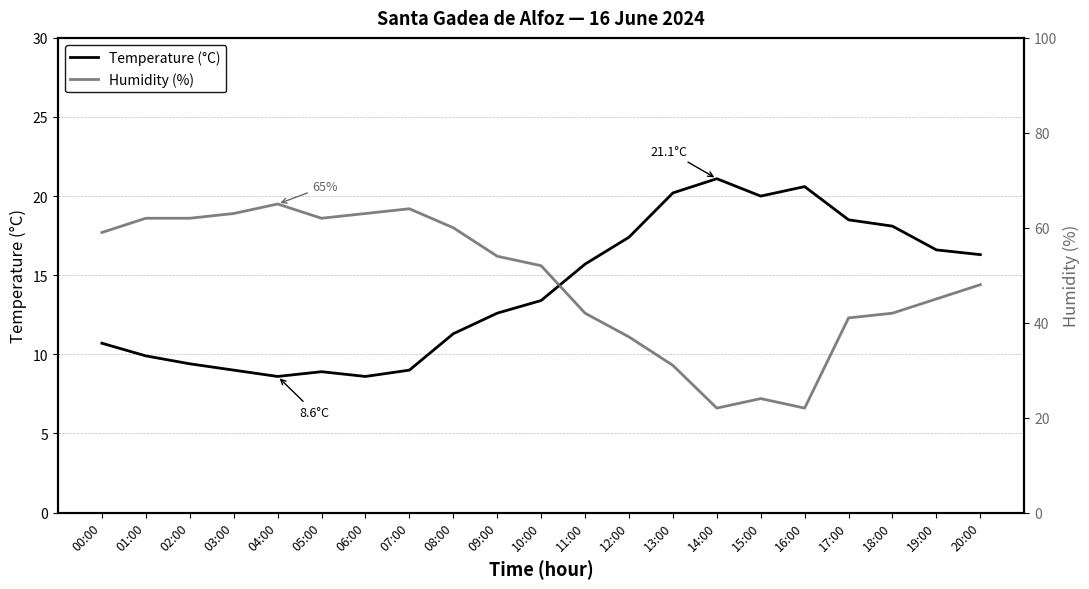

What is the total value across all series at 03:00?

72.0